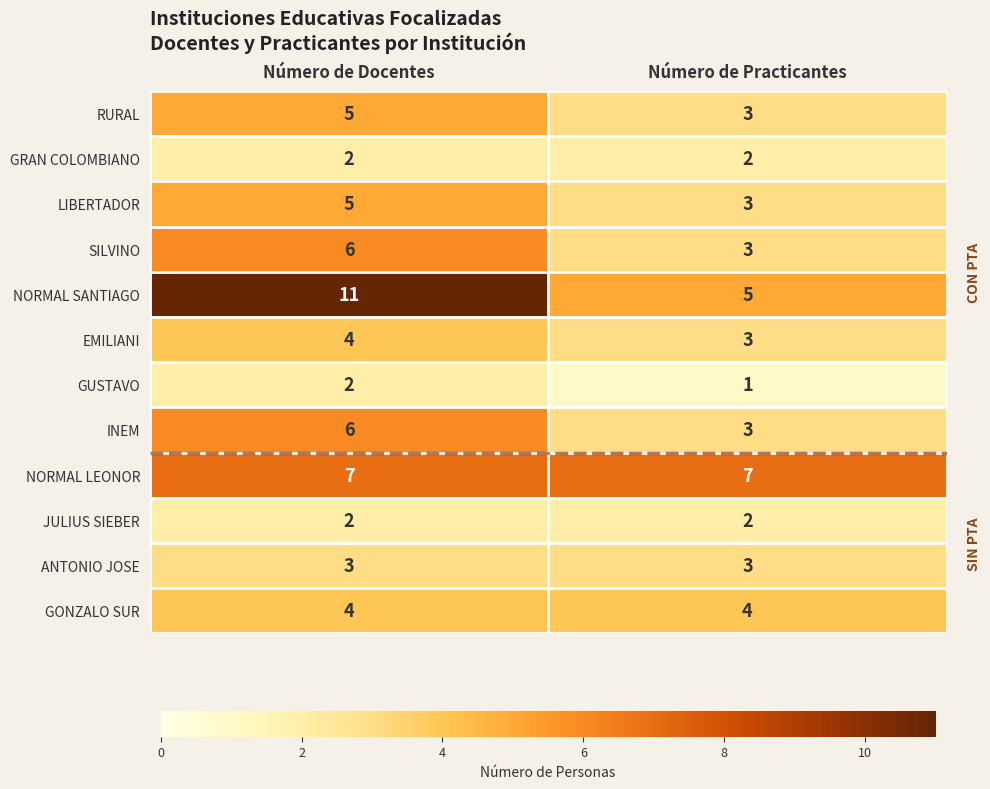

What is the total value across all series at Número de Practicantes?

39